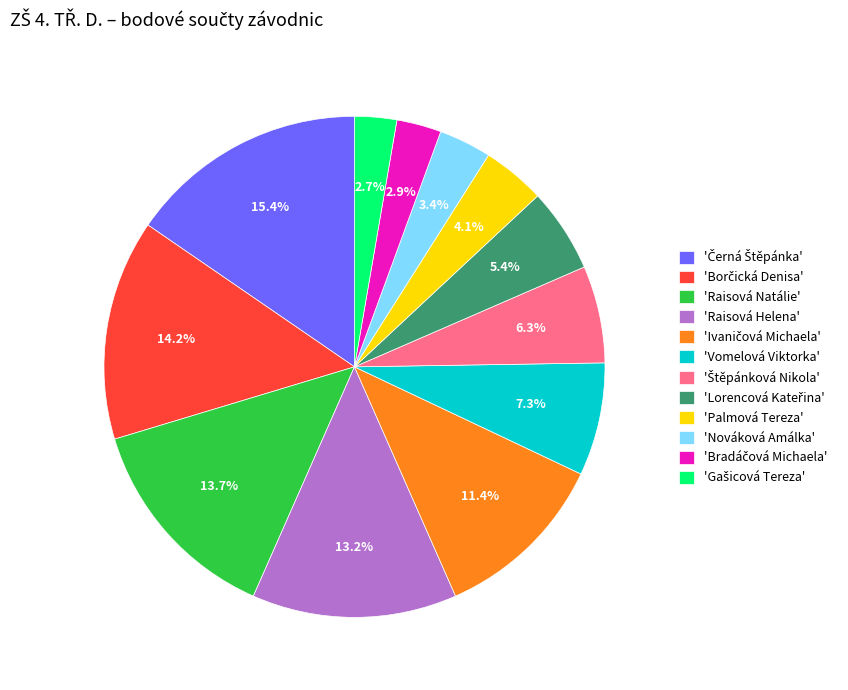

Does 'Raisová Natálie' account for over 50% of the chart?

No